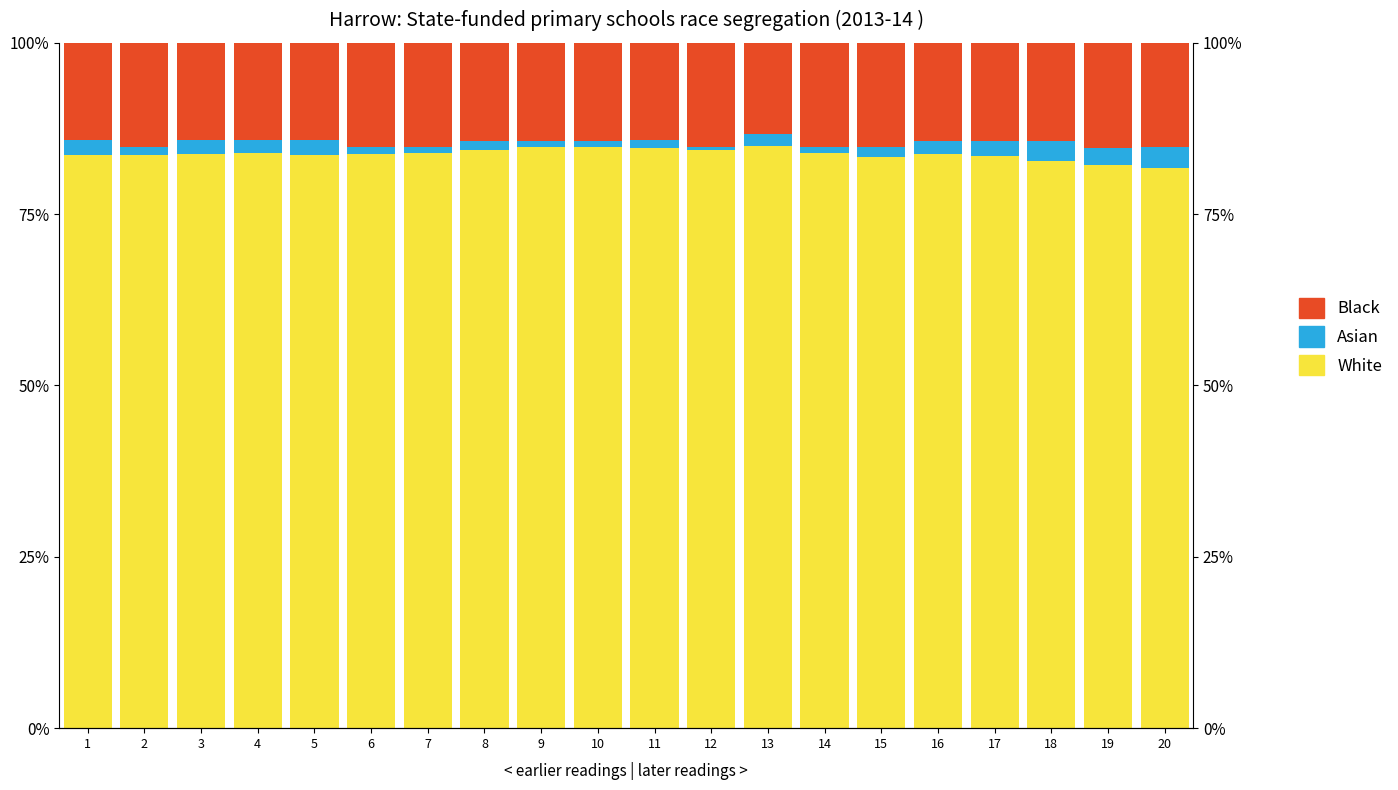

Which series has the largest total across all categories?

White